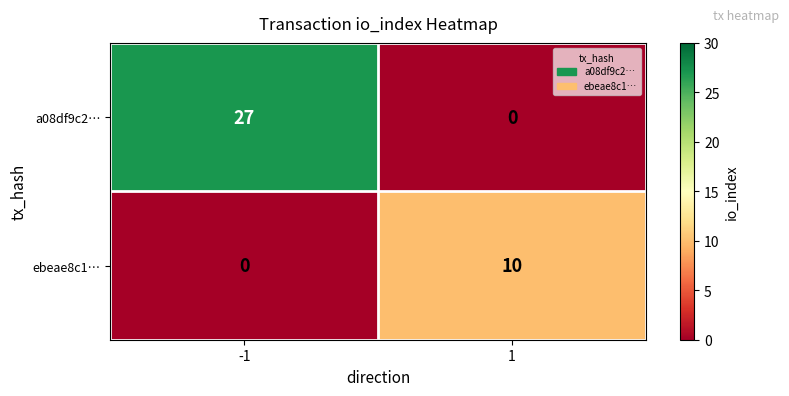

Rank the series by their maximum value, from highest to lowest.

a08df9c2…, ebeae8c1…